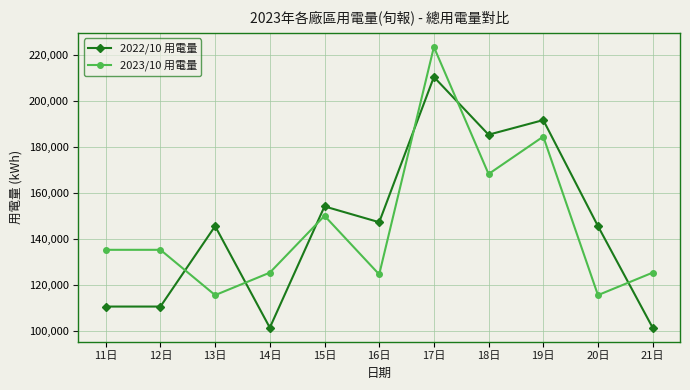

What is the spread (max minus min) of values at 12日?

24698.1